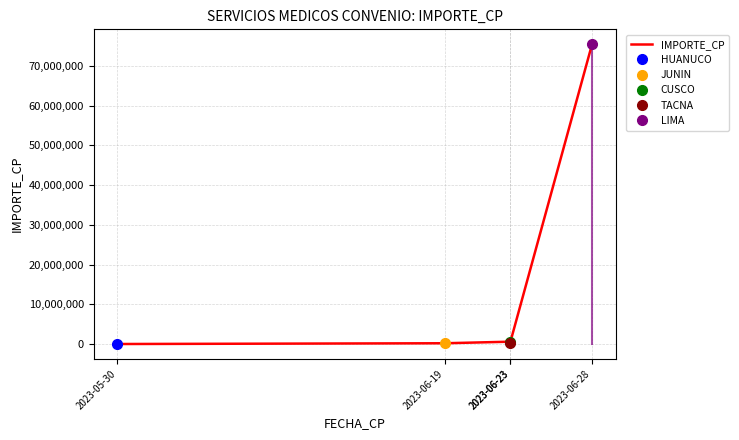

What is the label of the 5th point from the left?

2023-06-28